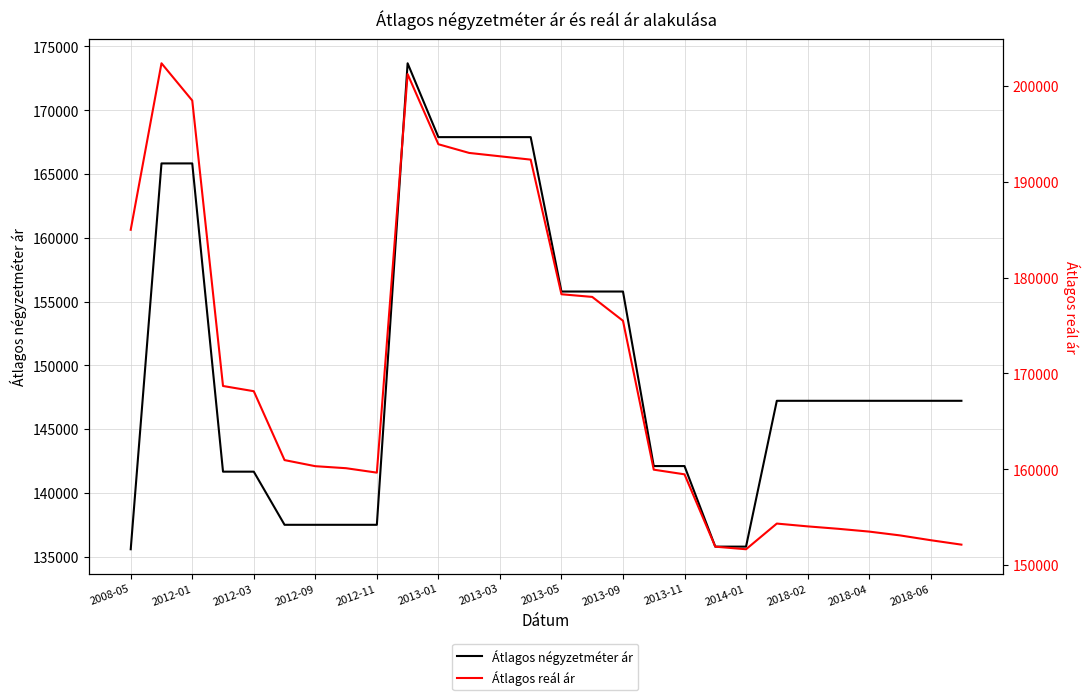

Rank the series at 2012-09 from highest to lowest value.

Átlagos reál ár, Átlagos négyzetméter ár